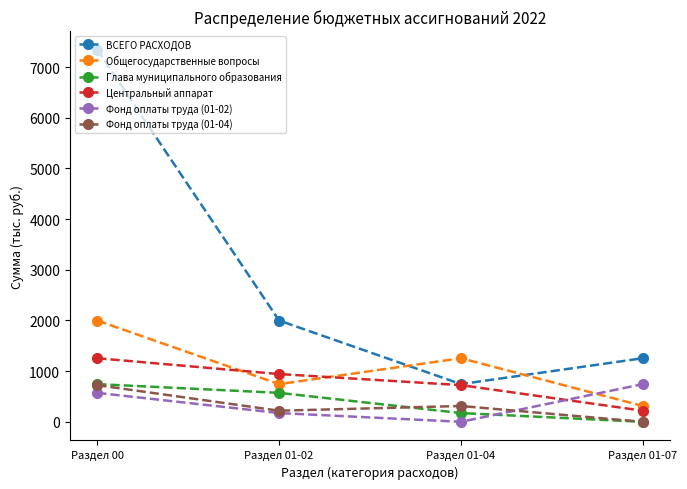

What is the minimum value for Центральный аппарат?

218.7